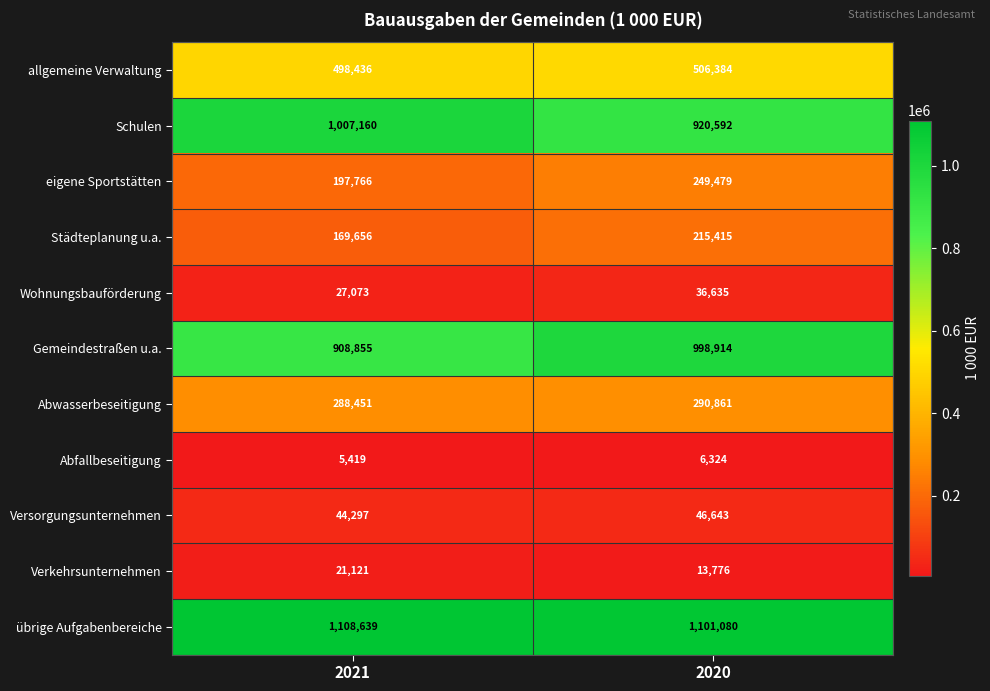

At 2020, list the series in order from largest to smallest.

übrige Aufgabenbereiche, Gemeindestraßen u.a., Schulen, allgemeine Verwaltung, Abwasserbeseitigung, eigene Sportstätten, Städteplanung u.a., Versorgungsunternehmen, Wohnungsbauförderung, Verkehrsunternehmen, Abfallbeseitigung